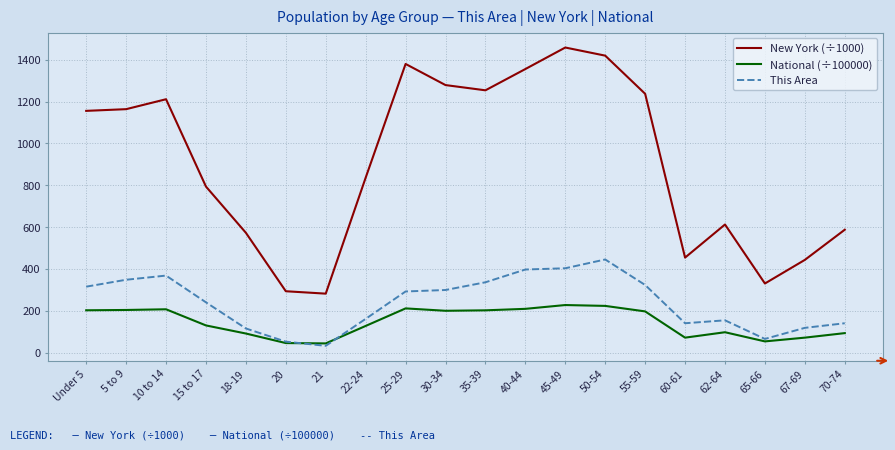

Which series has the largest total across all categories?

New York (÷1000)